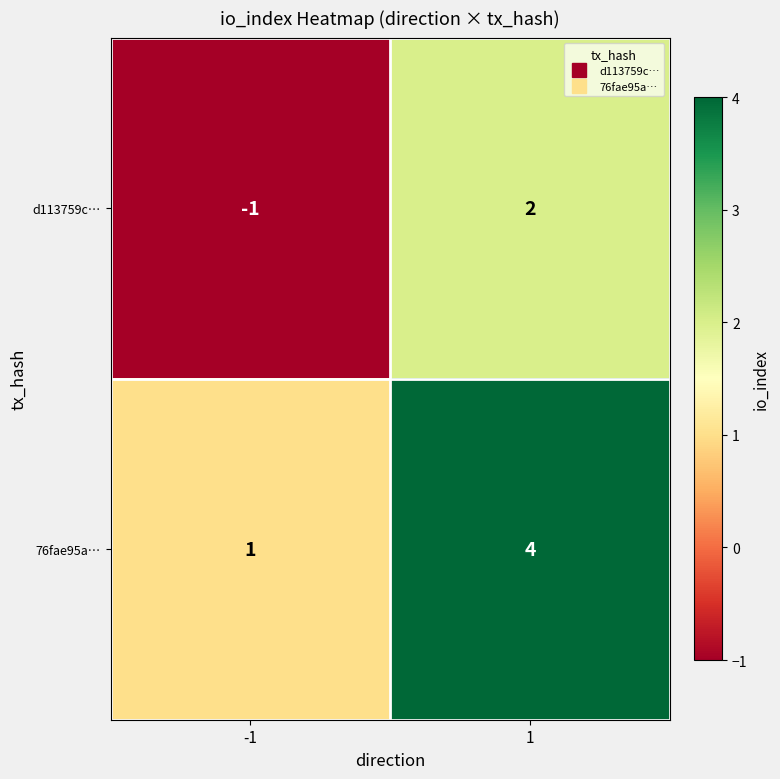

What is the greatest value displayed?

4